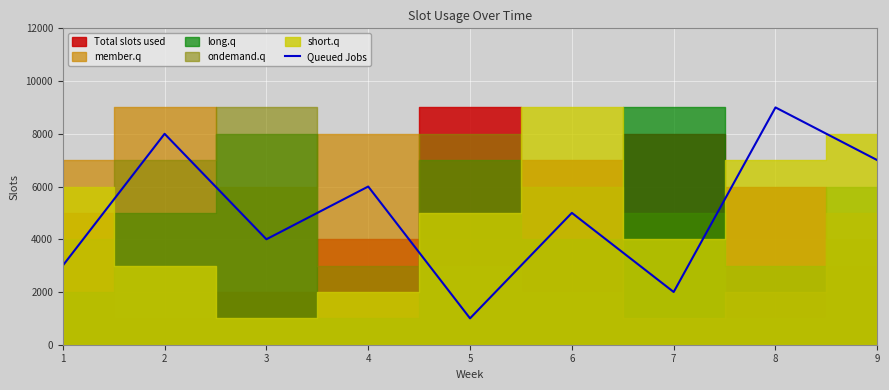

Is it true that the value at 1 is 3000?

True